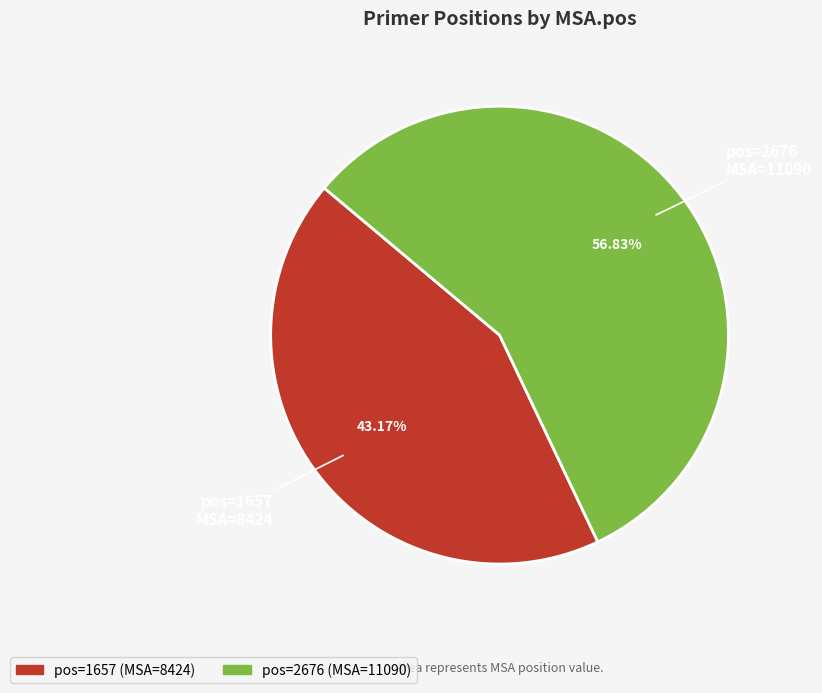

Is there any slice that represents more than half of the pie?

Yes